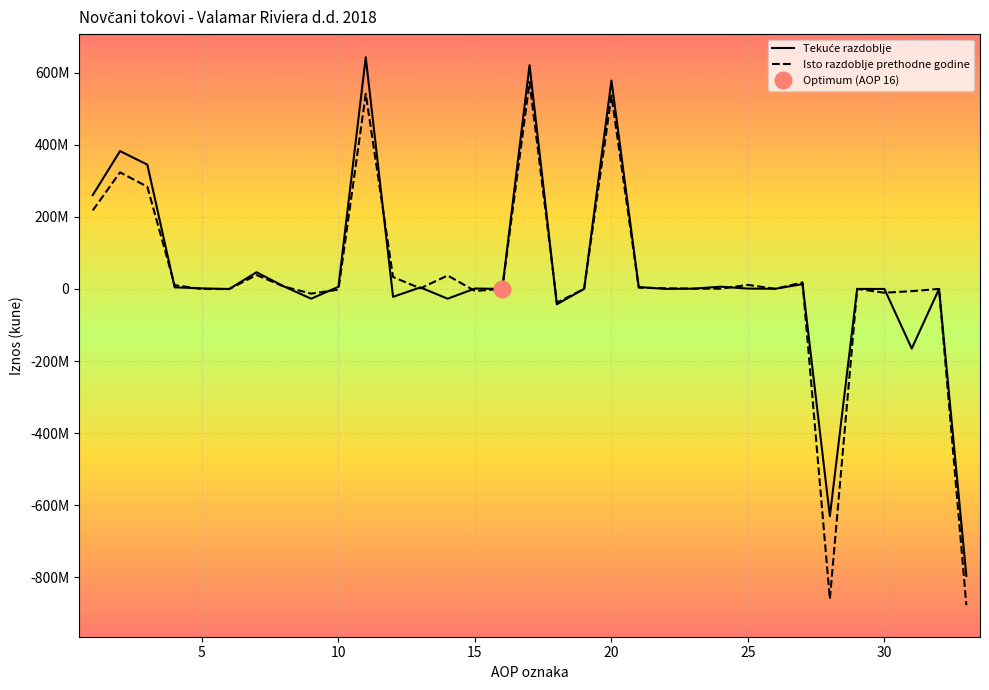

What is the difference between the second highest and minimum values in the Tekuće razdoblje series?

1416794614